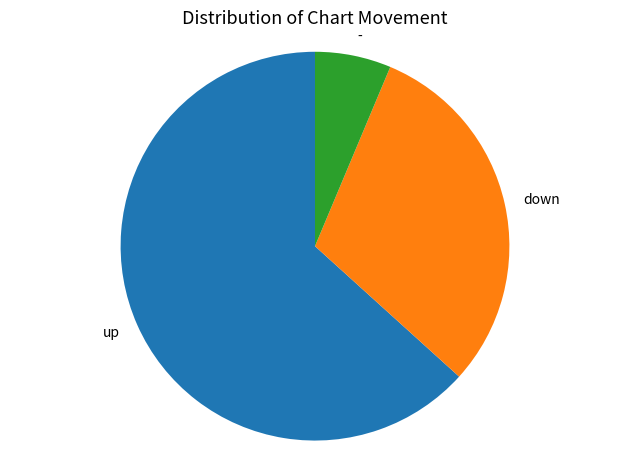

Which slice is the smallest?

-